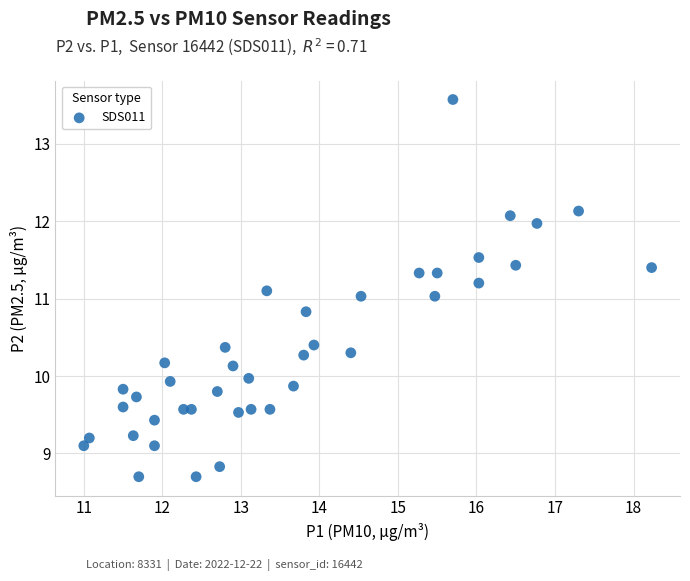

What is the range of X values (max minus min)?

7.2